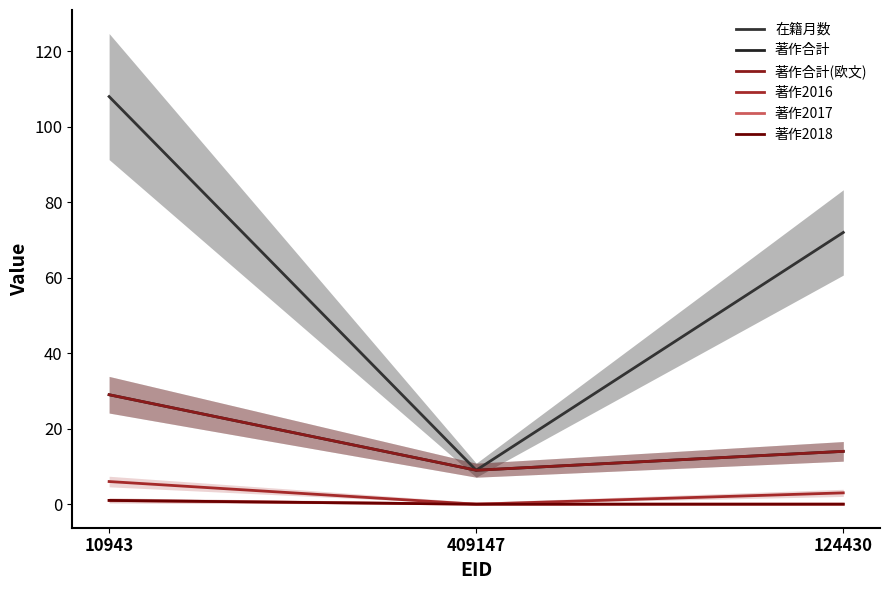

How many values in the 著作合計 series are below 14?

1